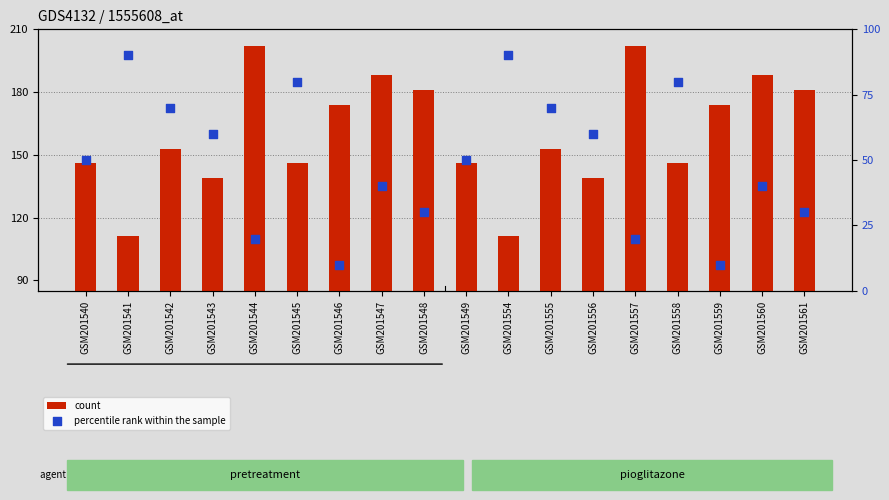

Which series reaches the maximum Y coordinate?

count